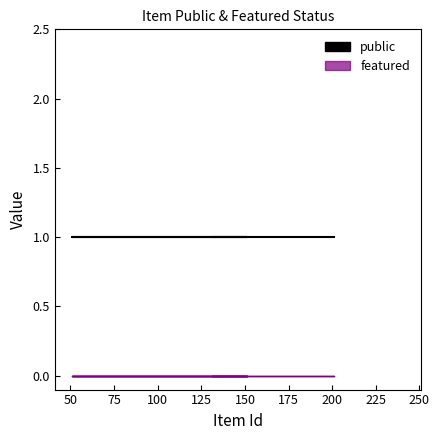

What are all the series names shown in the legend?

public, featured